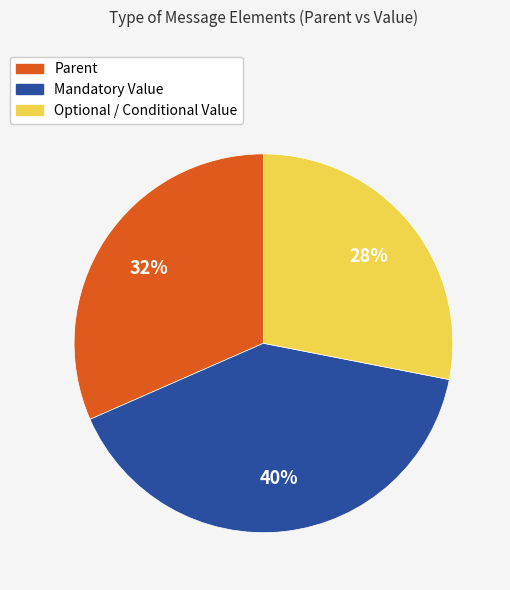

To the nearest percent, what is the difference between the largest and smallest slice percentages?

12%